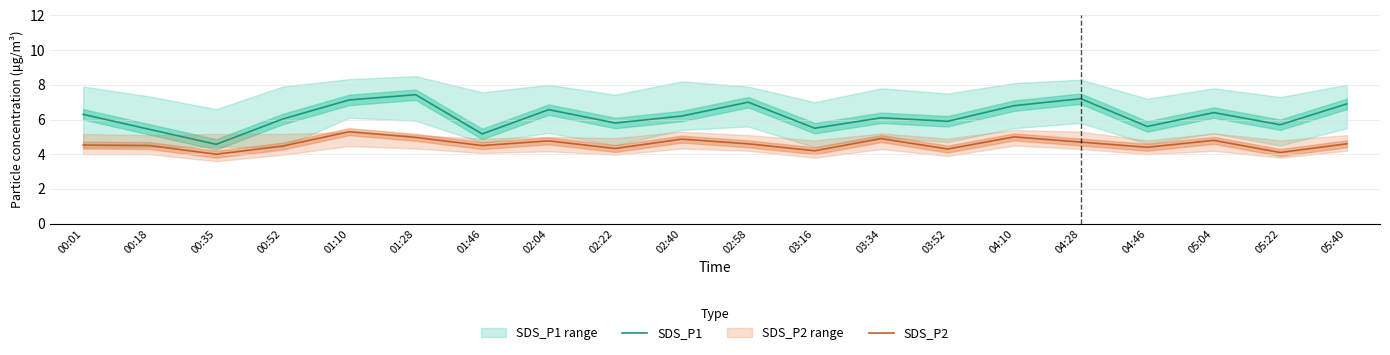

True or false: SDS_P1 has more than 1 interior local peaks.

True